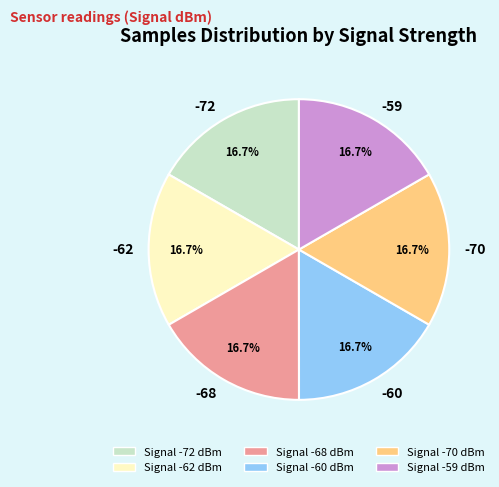

Does -59 account for over 50% of the chart?

No